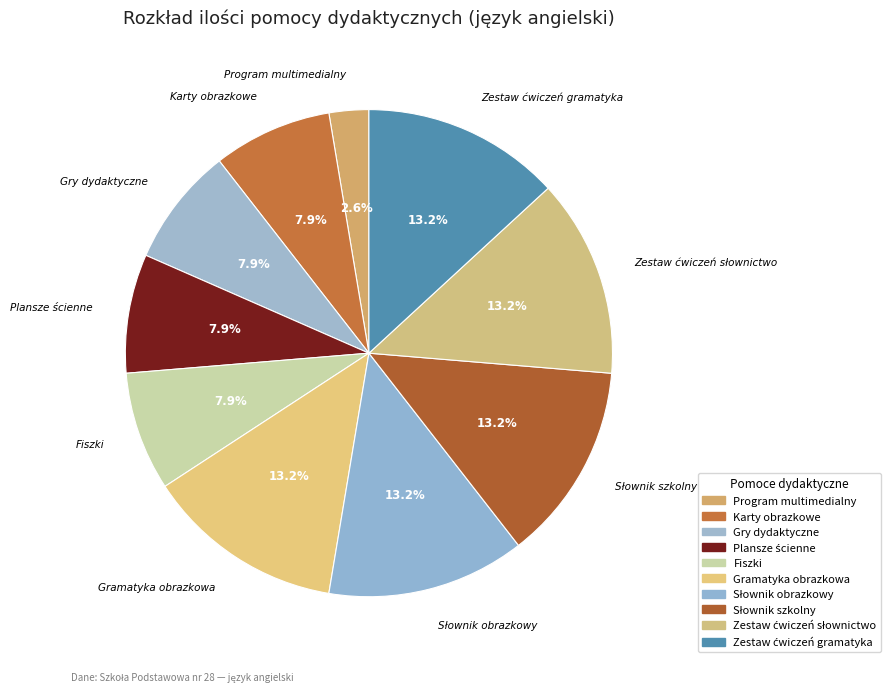

How many segments does this pie chart have?

10